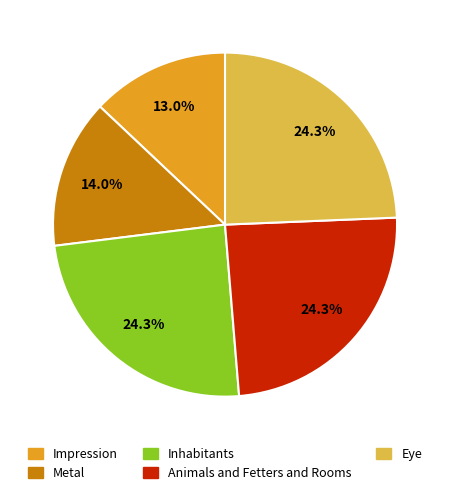

How many slices are in this pie chart?

5